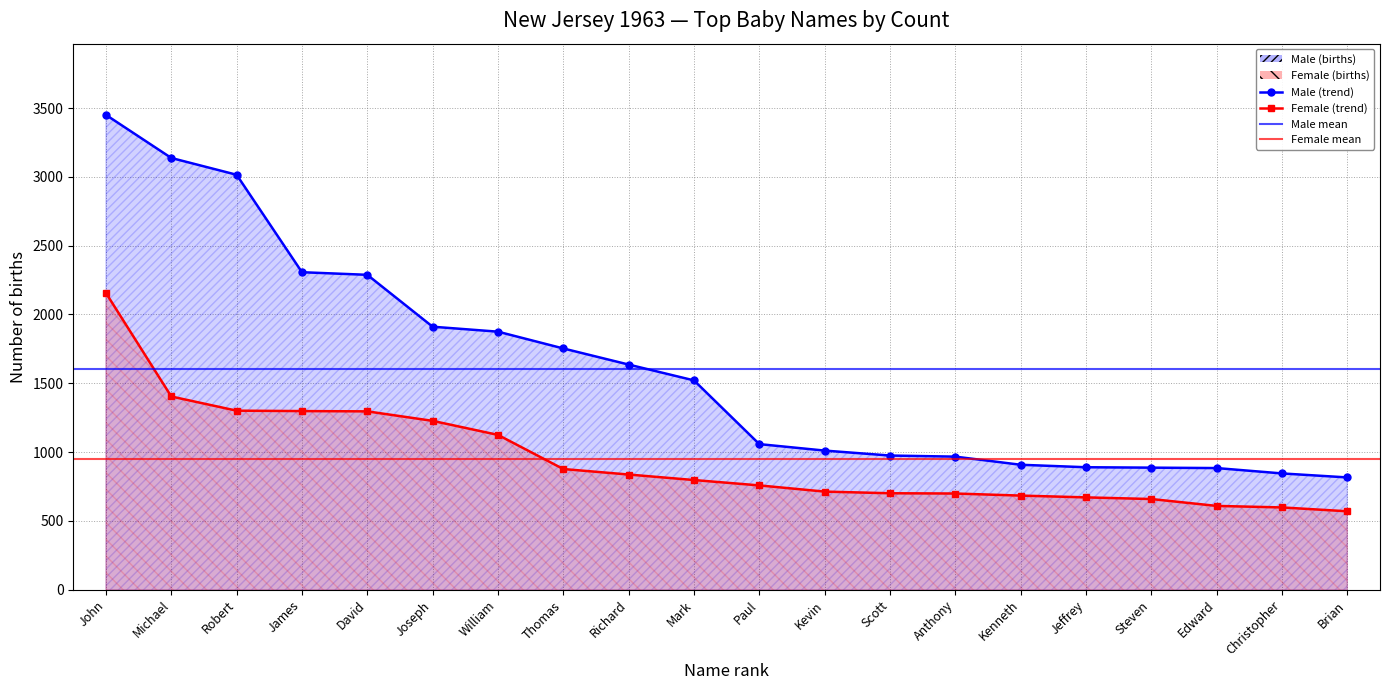

Rank the categories by Female value from lowest to highest.

Brian, Christopher, Edward, Steven, Jeffrey, Kenneth, Anthony, Scott, Kevin, Paul, Mark, Richard, Thomas, William, Joseph, David, James, Robert, Michael, John